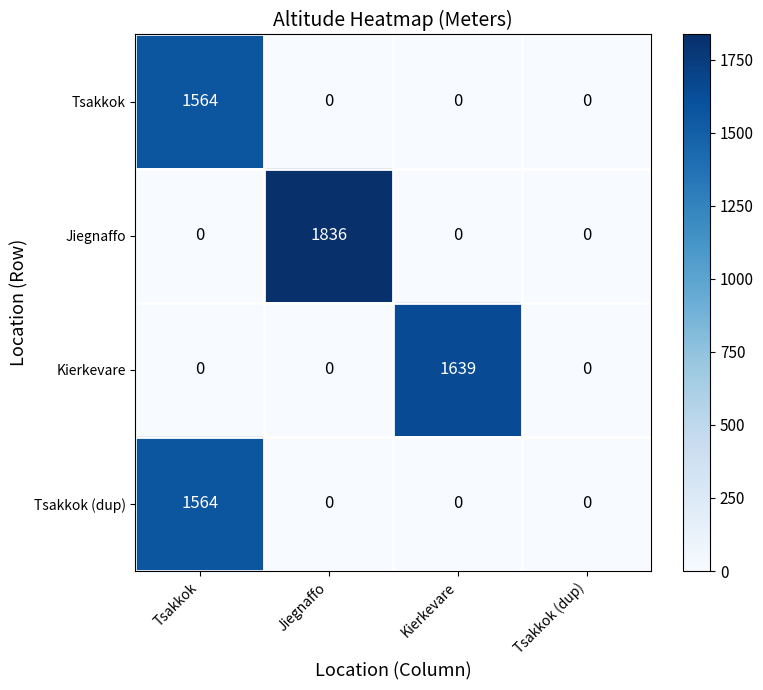

The value of Tsakkok (dup) at Tsakkok is 2038. True or false?

False